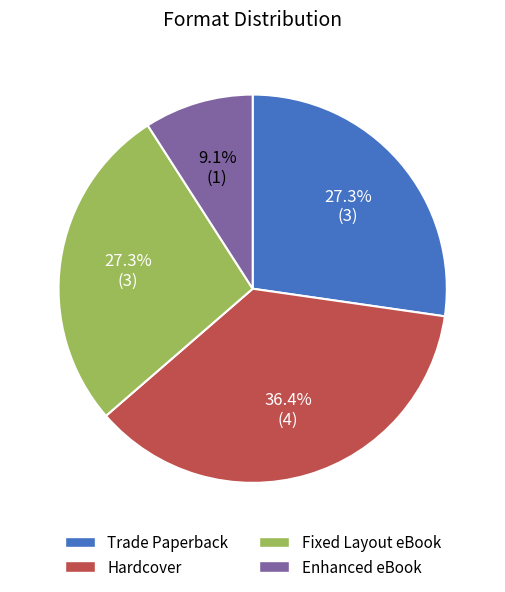

Count the number of slices in the pie.

4